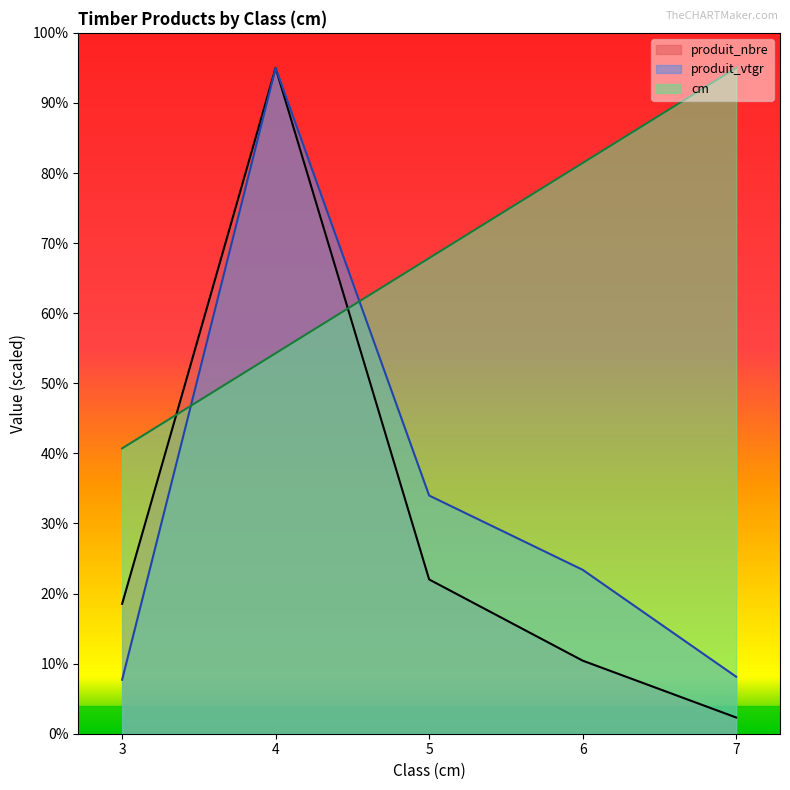

True or false: produit_nbre has more than 0 points higher than both neighbors.

True